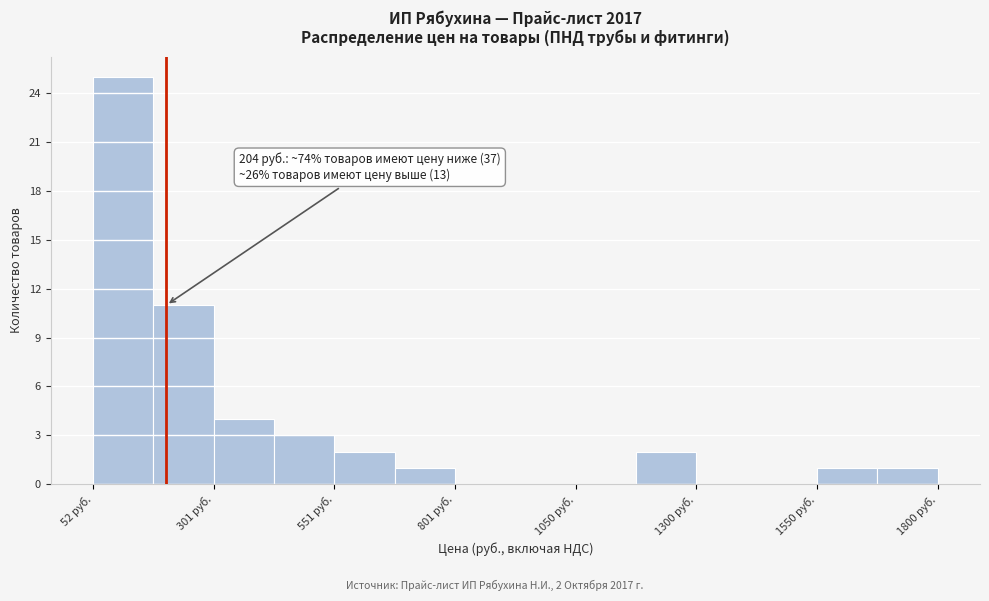

Read against the x-axis, roughly where is the centre of the tallest bar?

100